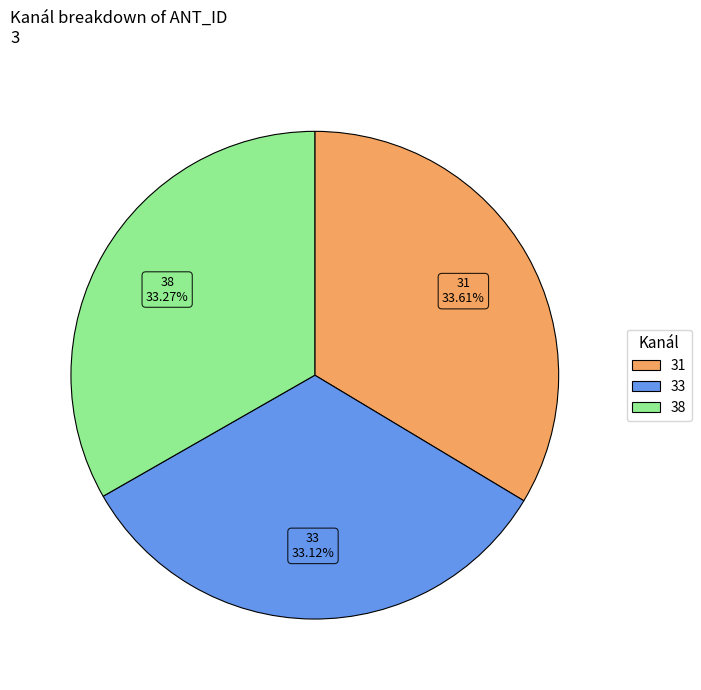

How many segments does this pie chart have?

3